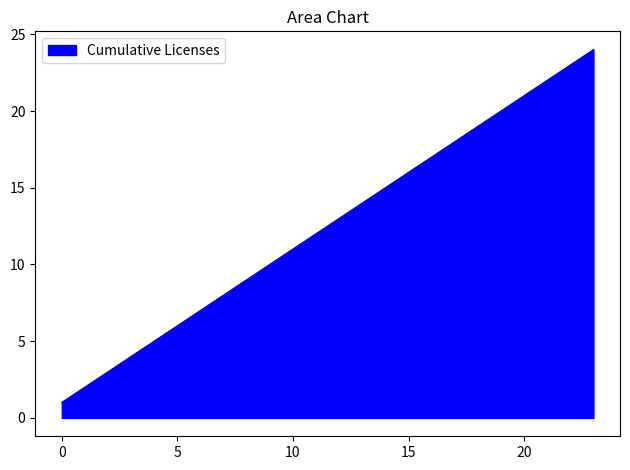

Reading left to right, extract all data points from this chart.

1	2	3	4	5	6	7	8	9	10	11	12	13	14	15	16	17	18	19	20	21	22	23	24